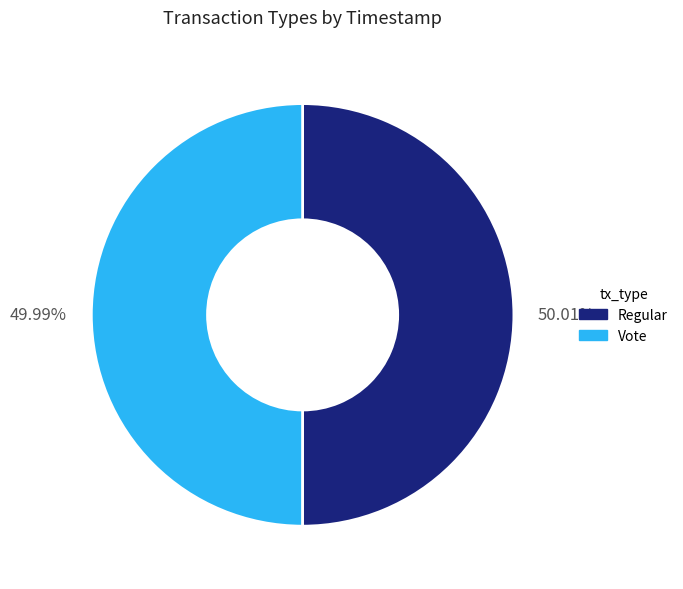

What is the ratio of the value at Regular to the value at Vote?

1.0